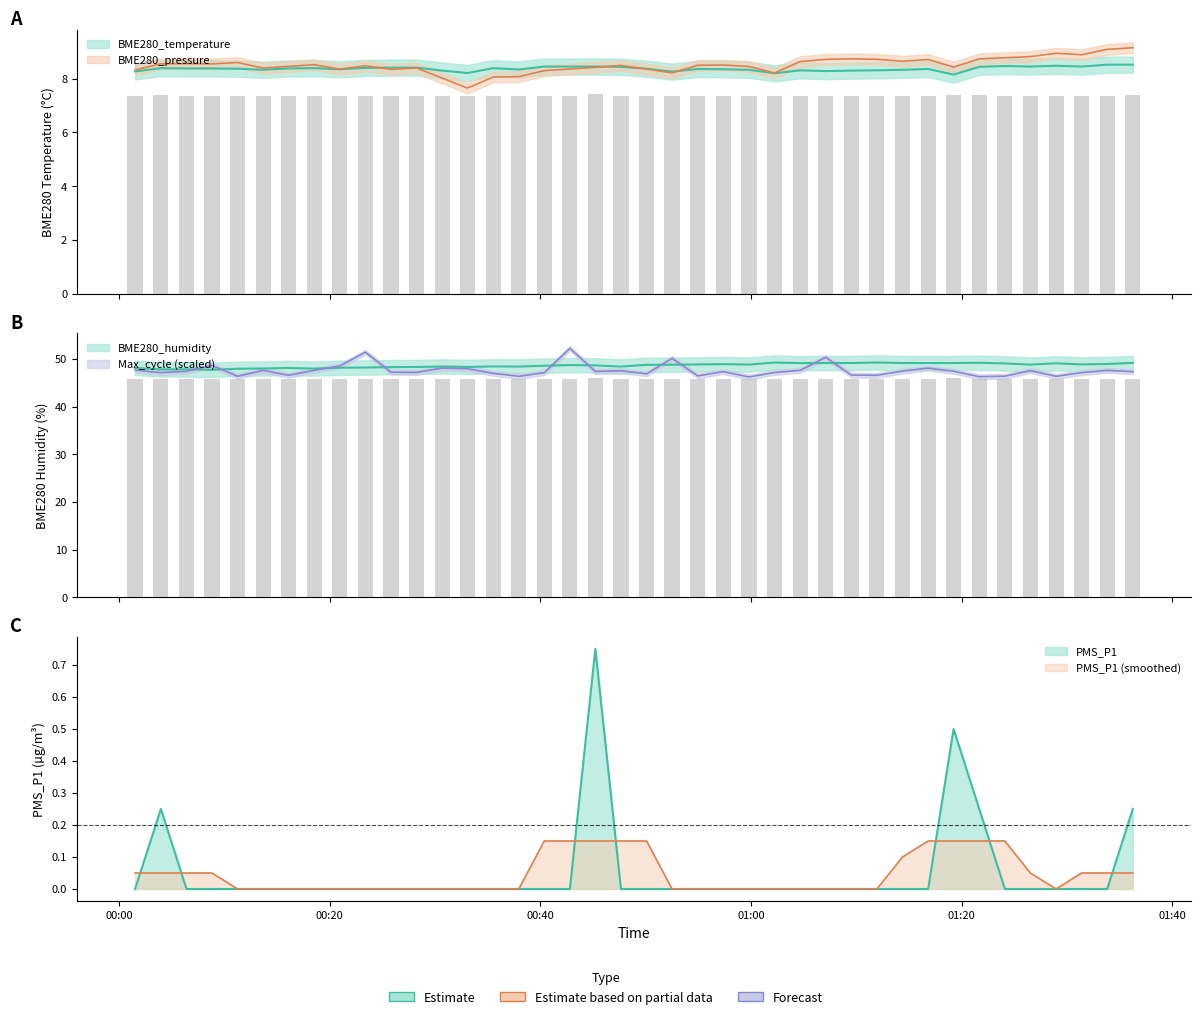

Are the bars horizontal?

No